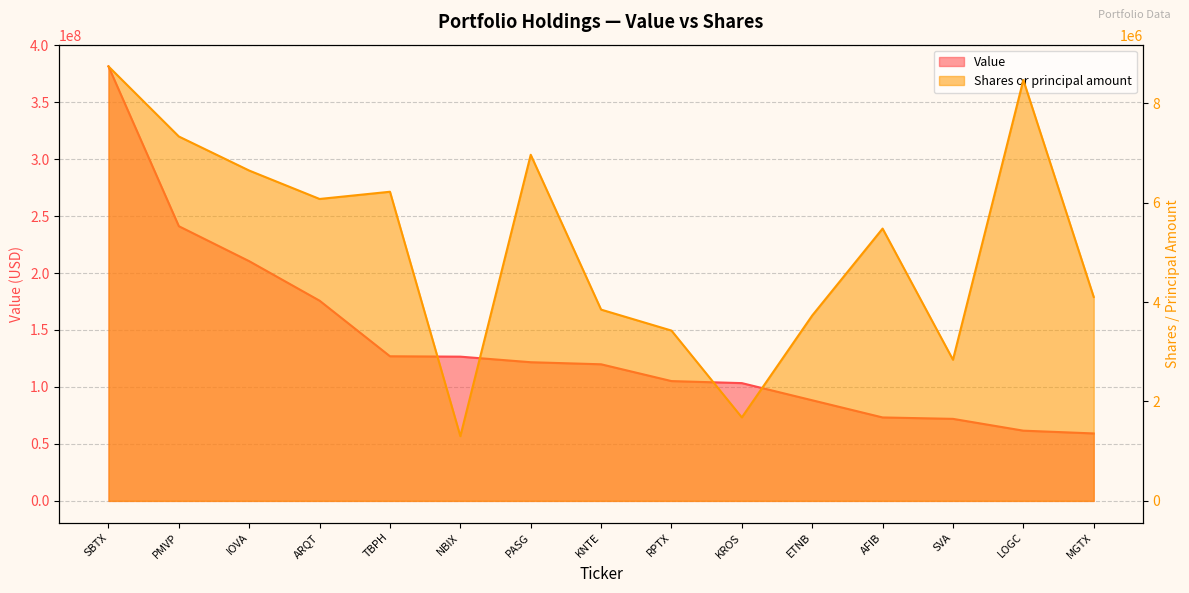

How many series are shown in this chart?

2